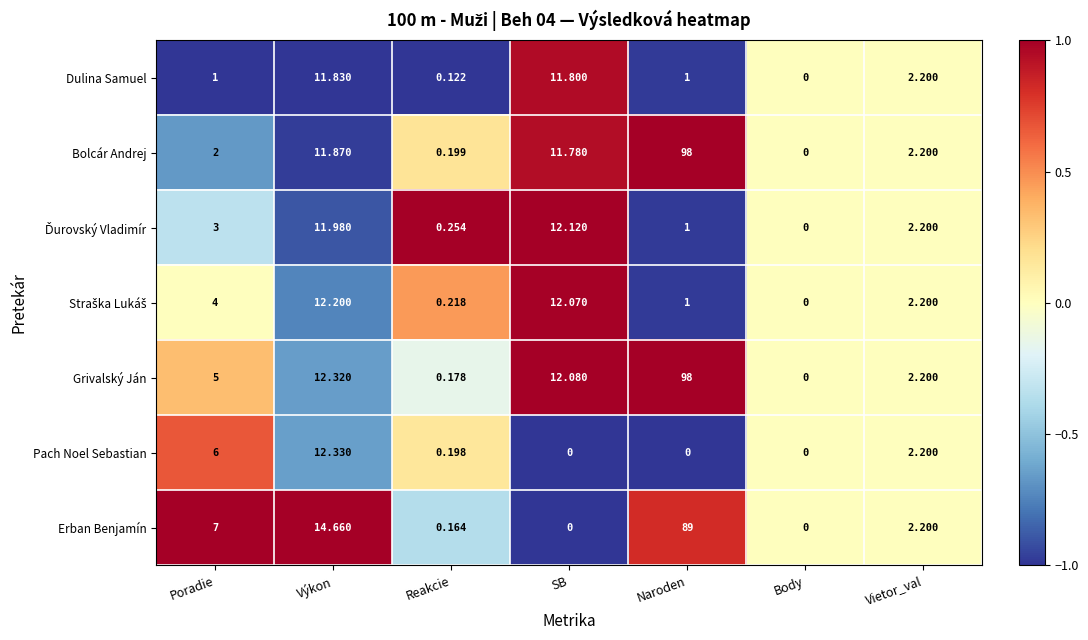

How many data points in Dulina Samuel are less than 1?

2